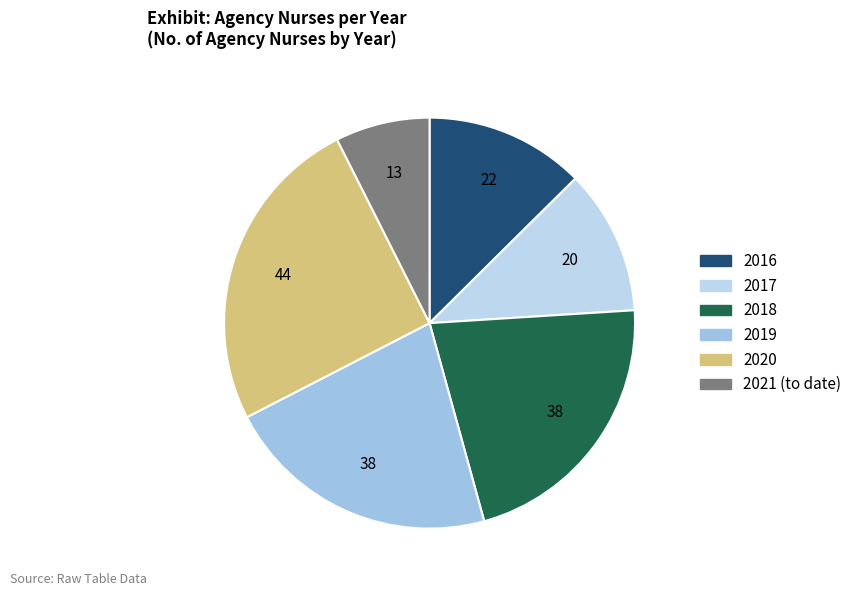

Which slice is the smallest?

2021 (to date)